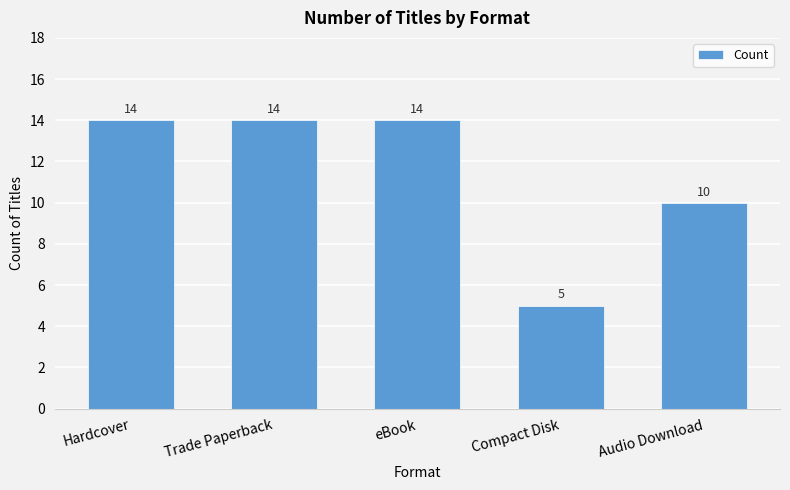

What is the ratio of the value at eBook to the value at Compact Disk?

2.8